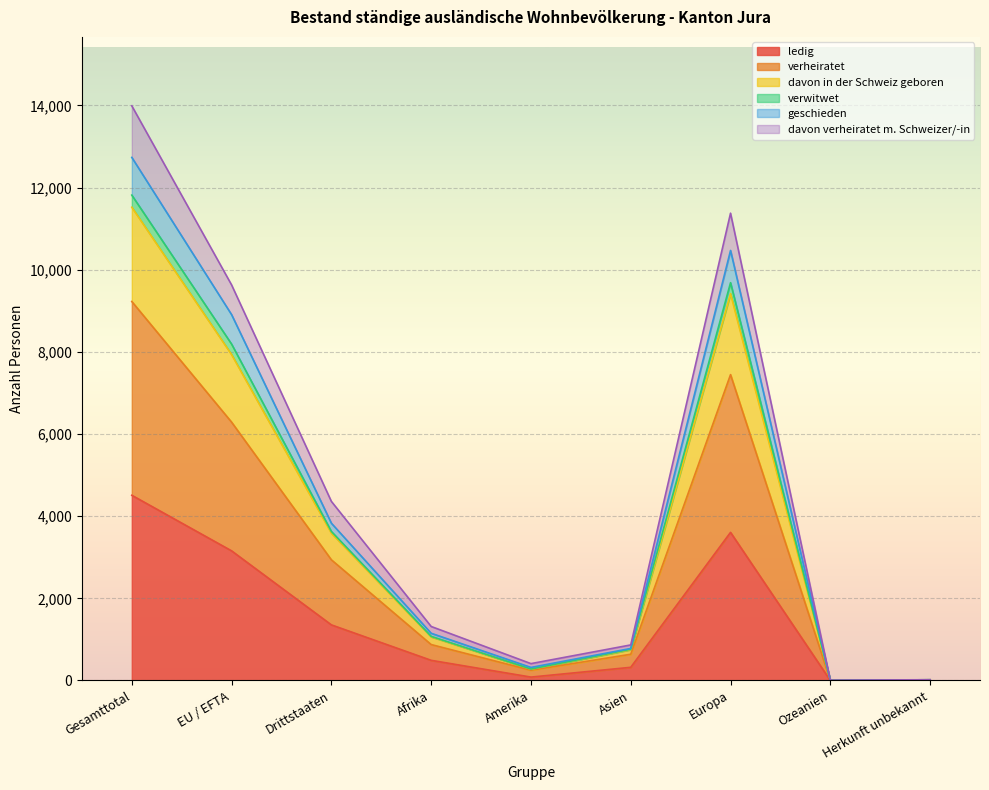

What is the total value across all series at Afrika?

1314